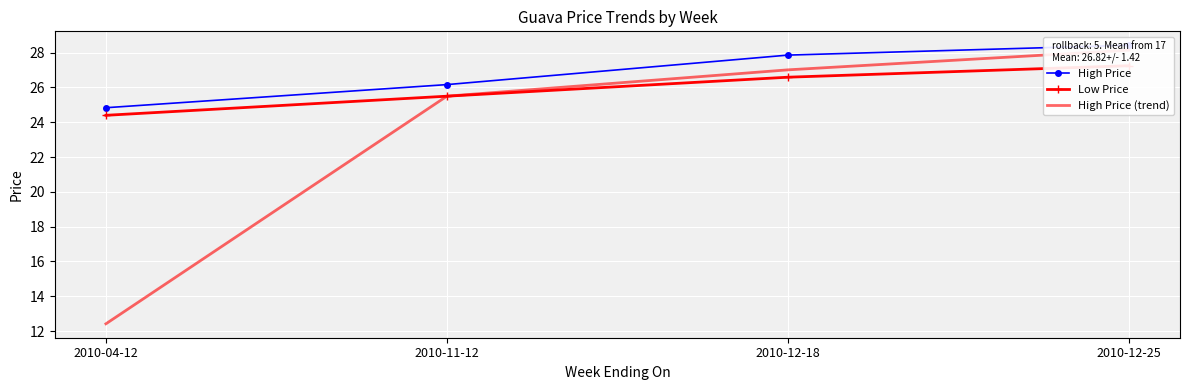

List the series in order of their peak value, highest first.

High Price, High Price (trend), Low Price